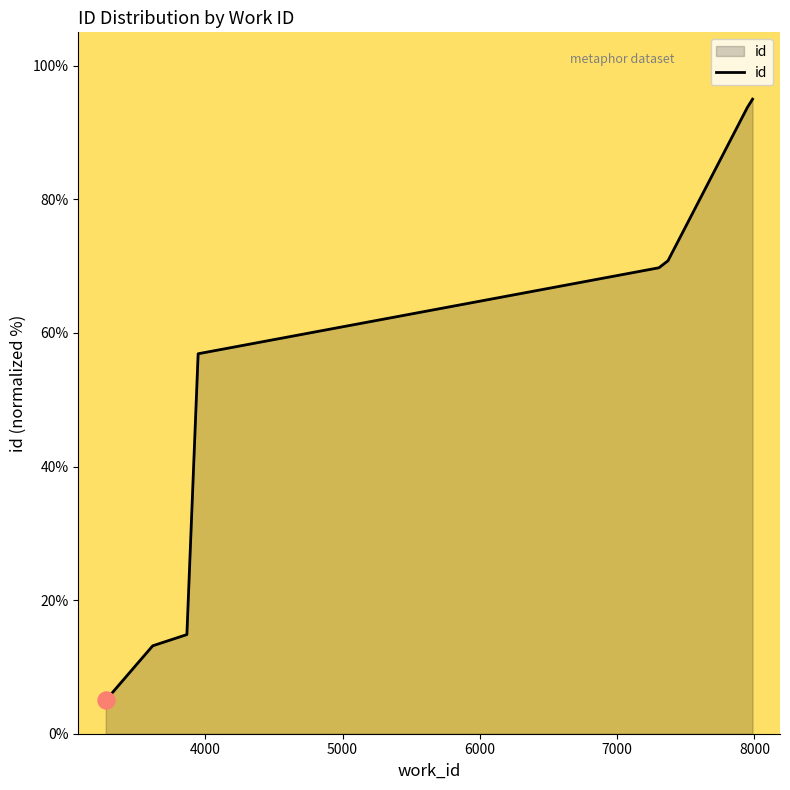

Between 8000 and 6000, which is larger?

8000